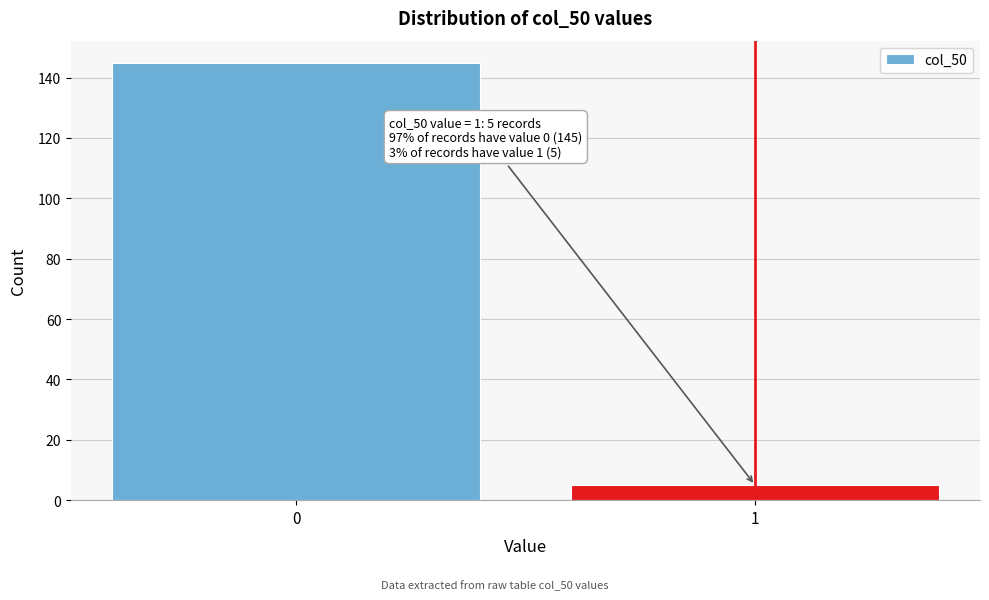

Reading left to right, what are all the values shown in this chart?

0=145	1=5